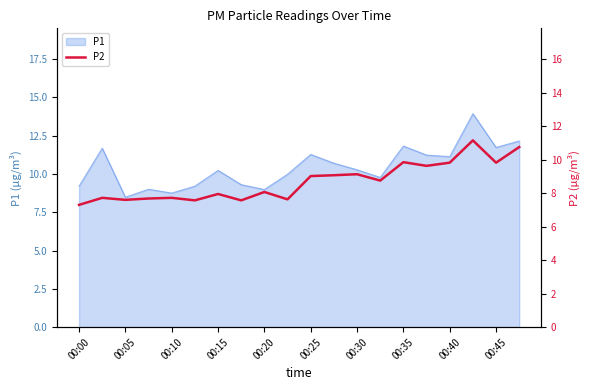

Which category has the highest value across all series?

17